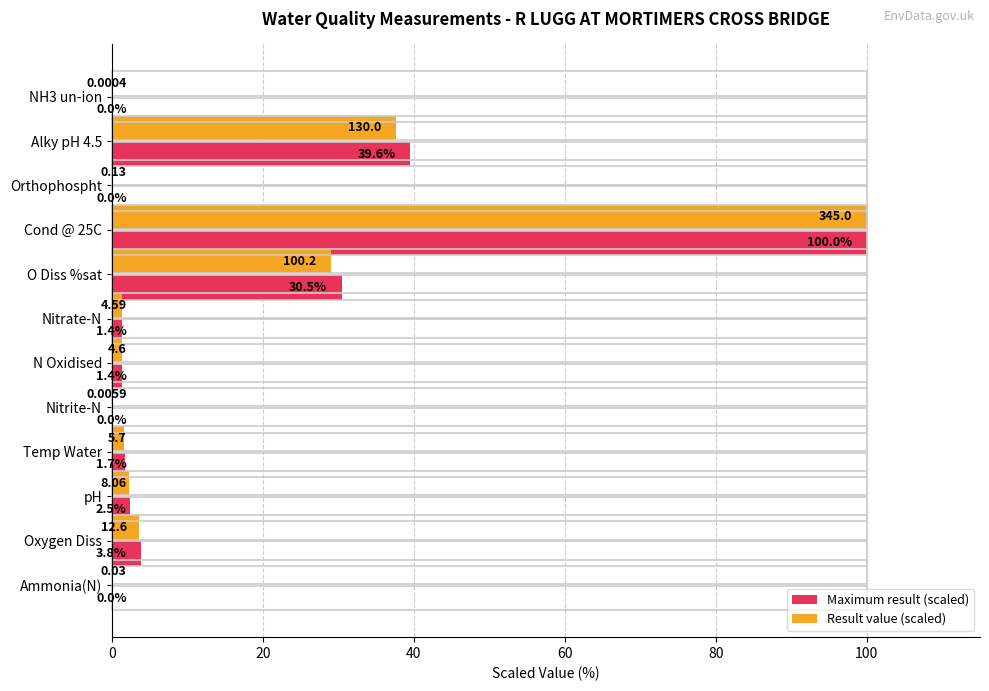

At which category is the sum across all series the highest?

Cond @ 25C